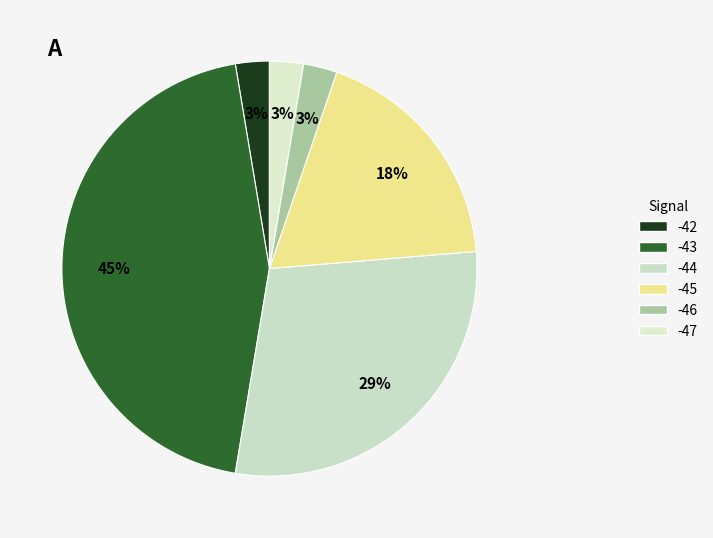

How many slices are in this pie chart?

6